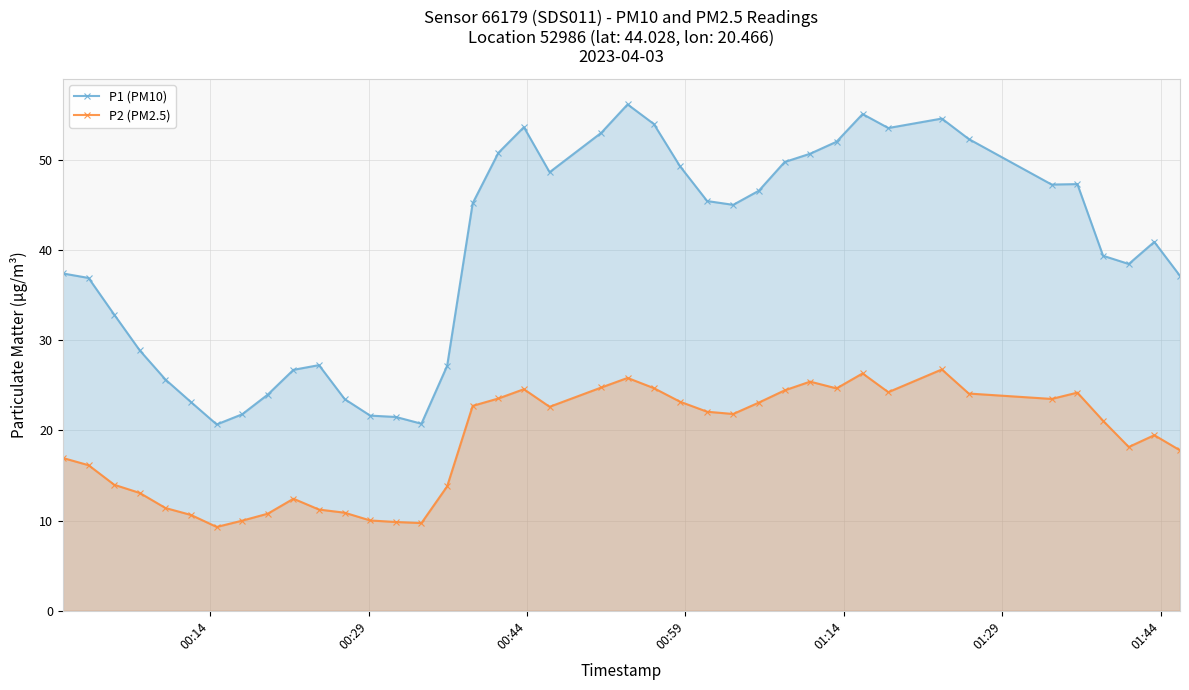

List the series in order of their overall mean, lowest first.

P2 (PM2.5), P1 (PM10)